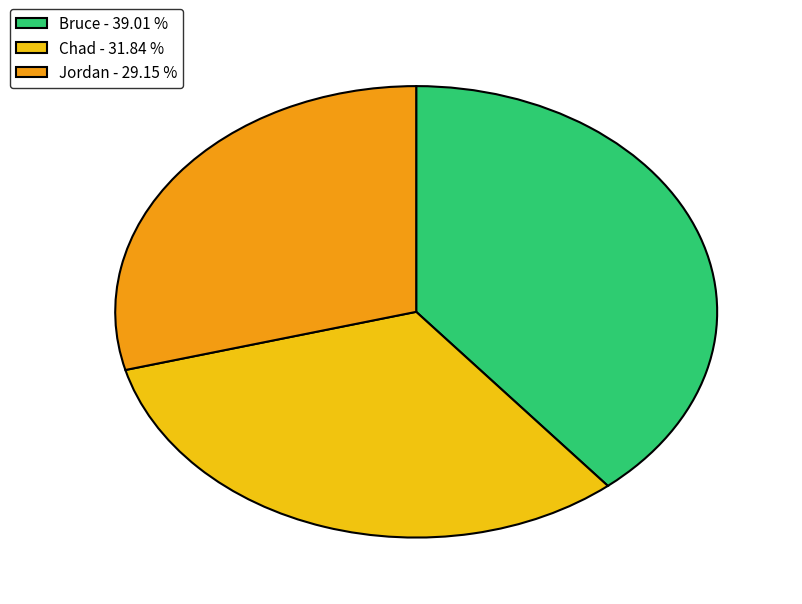

How many segments does this pie chart have?

3